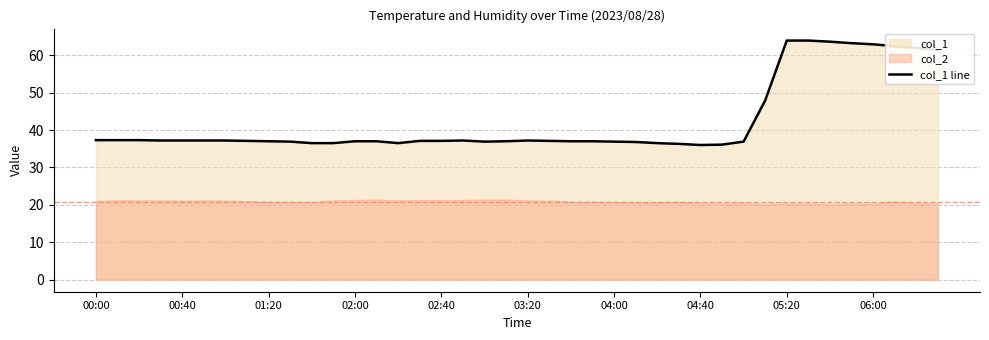

What is the maximum value shown in the chart?

63.9